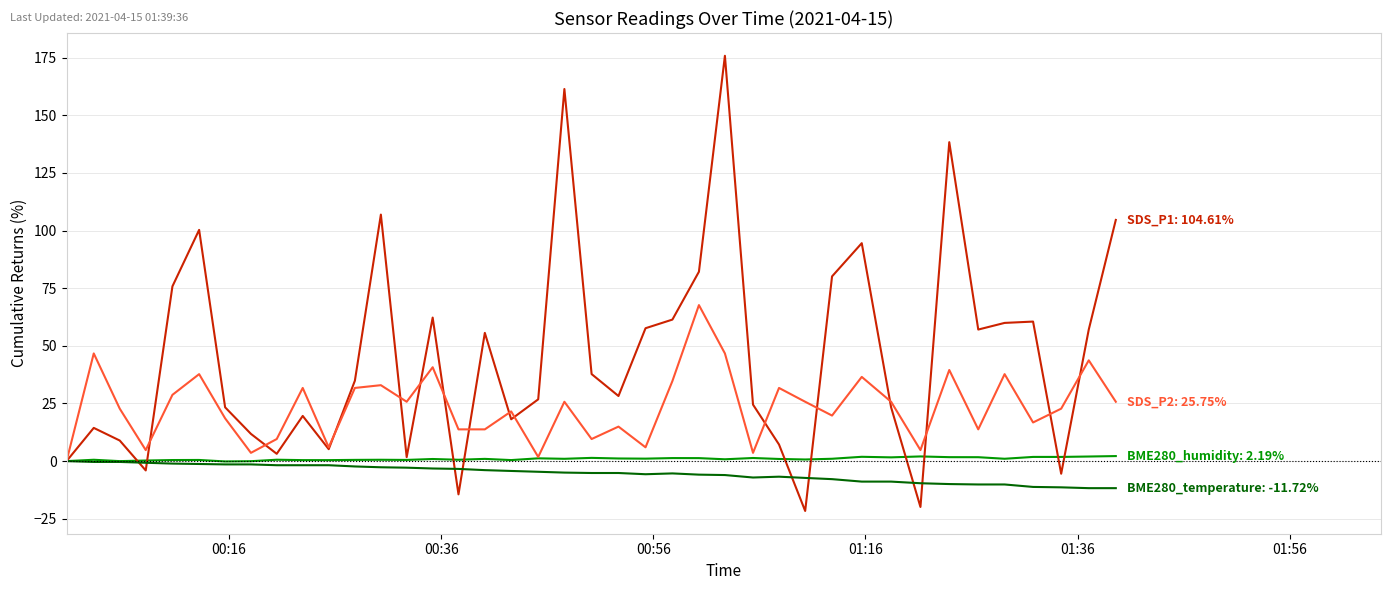

What is the greatest value displayed?

175.8